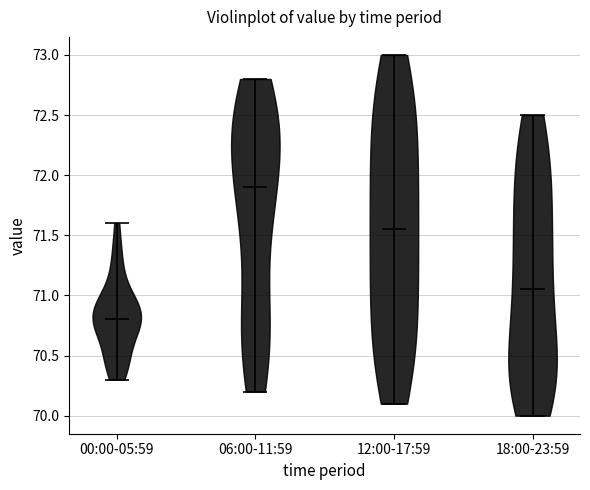

Reading left to right, read every violin against the y-axis: where its median line is, and the lowest and highest points it reaches. The values are not printed on the chart, so give them approximately, as read against the axis.

00:00-05:59: median line 70.80, lowest point 70.30, highest point 71.60
06:00-11:59: median line 71.90, lowest point 70.20, highest point 72.80
12:00-17:59: median line 71.55, lowest point 70.10, highest point 73.00
18:00-23:59: median line 71.05, lowest point 70.00, highest point 72.50